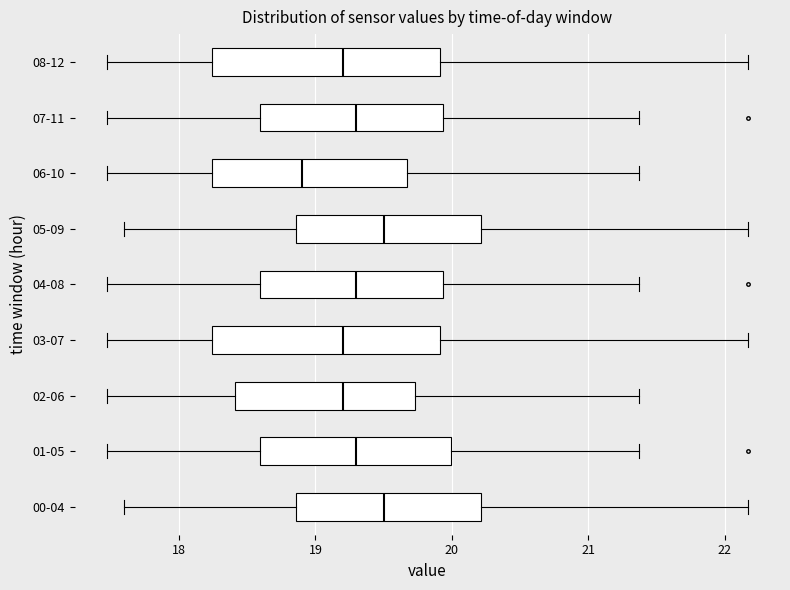

Reading bottom to top, read every box against the x-axis: the position of its median line, the range the box covers, and the ends of its whiskers. The values are not printed on the chart, so give them approximately, as read against the axis.

00-04: median 19.5, box 18.9 to 20.2, whiskers 17.6 to 22.2
01-05: median 19.3, box 18.6 to 20.0, whiskers 17.5 to 21.4
02-06: median 19.2, box 18.4 to 19.7, whiskers 17.5 to 21.4
03-07: median 19.2, box 18.2 to 19.9, whiskers 17.5 to 22.2
04-08: median 19.3, box 18.6 to 19.9, whiskers 17.5 to 21.4
05-09: median 19.5, box 18.9 to 20.2, whiskers 17.6 to 22.2
06-10: median 18.9, box 18.2 to 19.7, whiskers 17.5 to 21.4
07-11: median 19.3, box 18.6 to 19.9, whiskers 17.5 to 21.4
08-12: median 19.2, box 18.2 to 19.9, whiskers 17.5 to 22.2